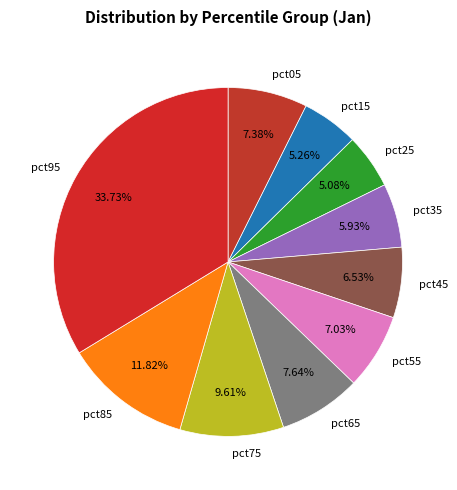

To the nearest percent, what percentage of the pie is pct35?

6%